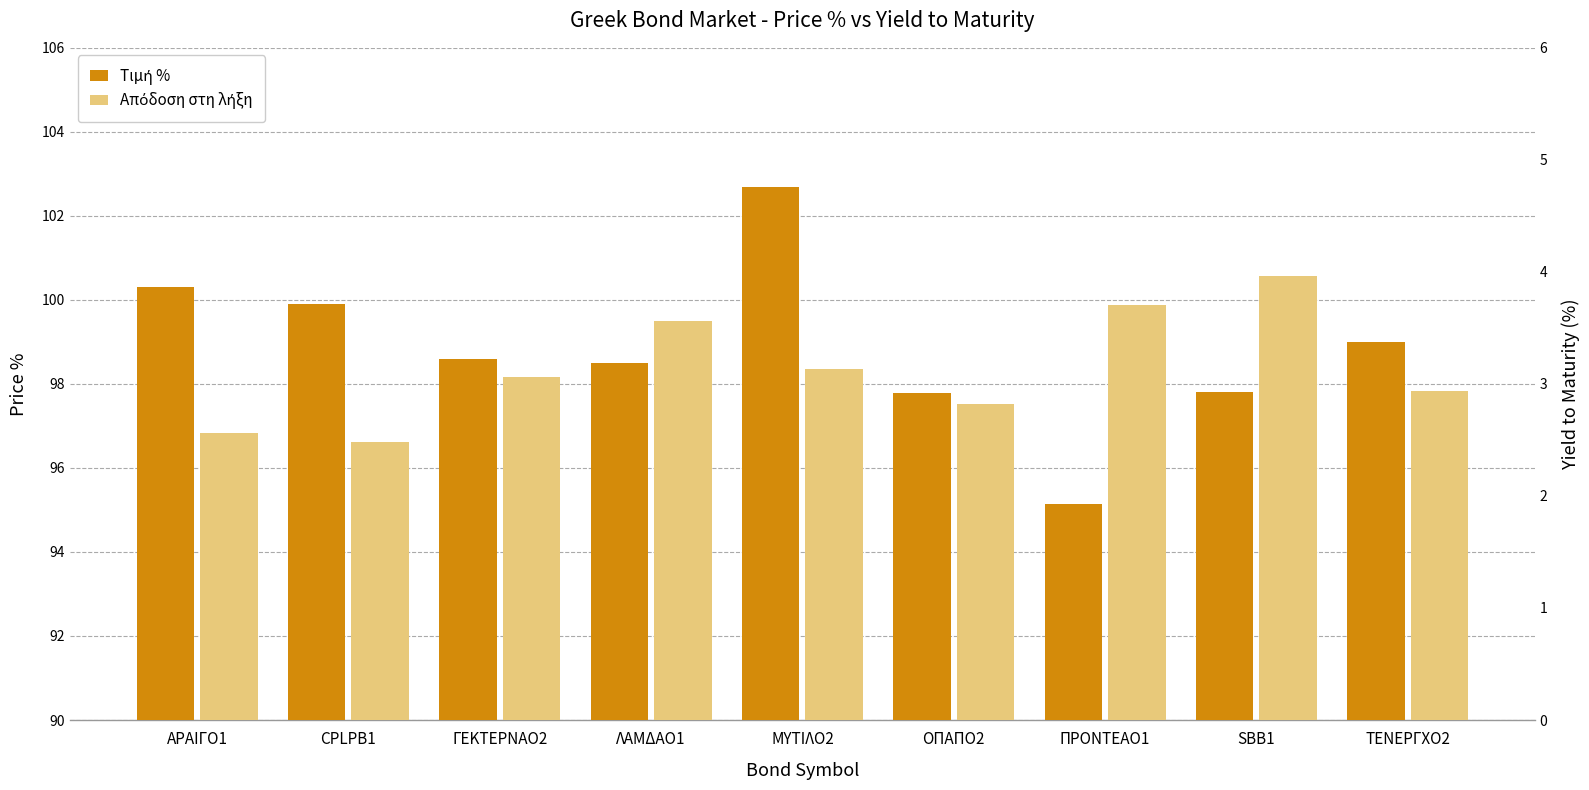

At ΓΕΚΤΕΡΝΑΟ2, list the series in order from smallest to largest.

Απόδοση στη λήξη, Τιμή %